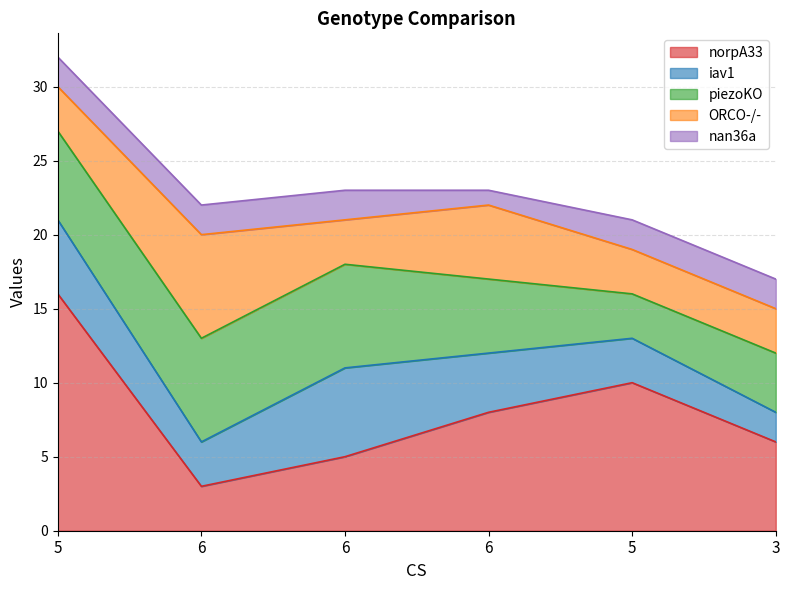

How many categories are shown in the chart?

6